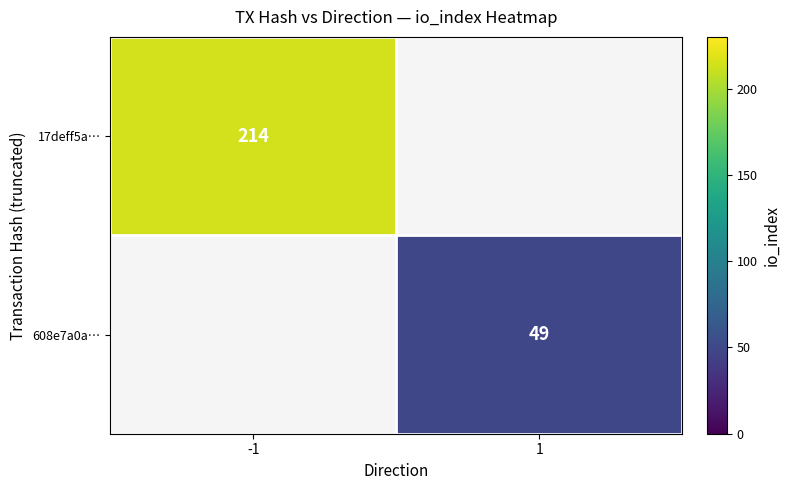

Is it true that 608e7a0a… equals 49 at 1?

True